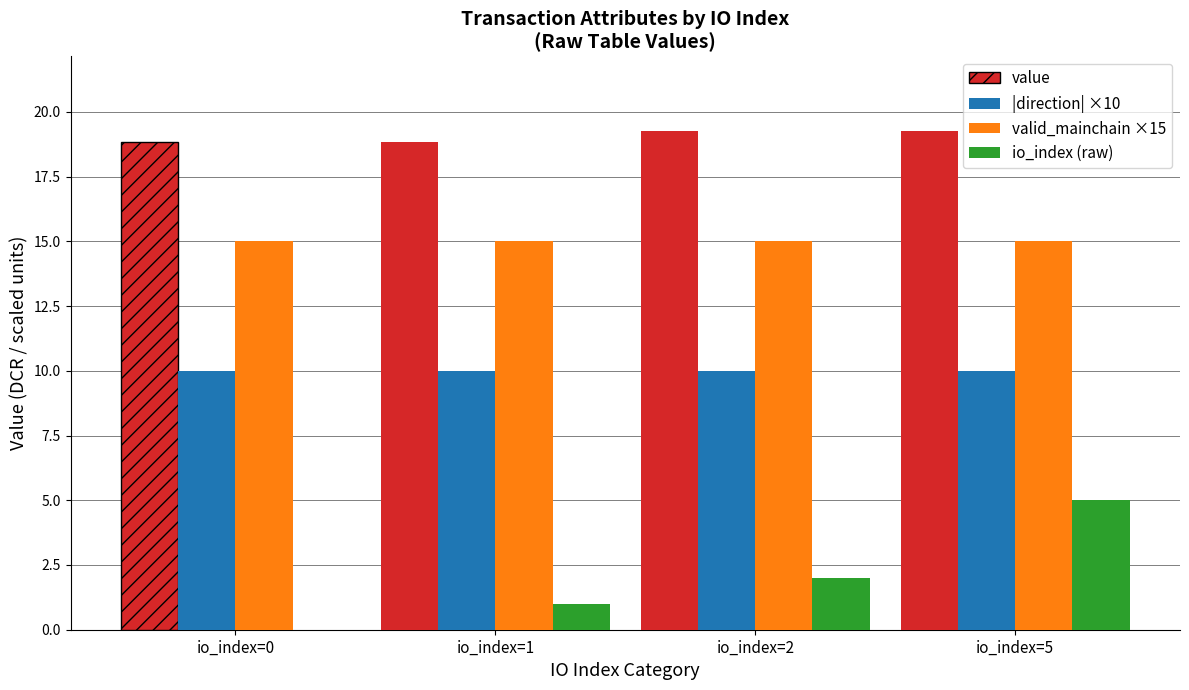

Between io_index=0 and io_index=2, which series saw the biggest shift?

io_index (raw)